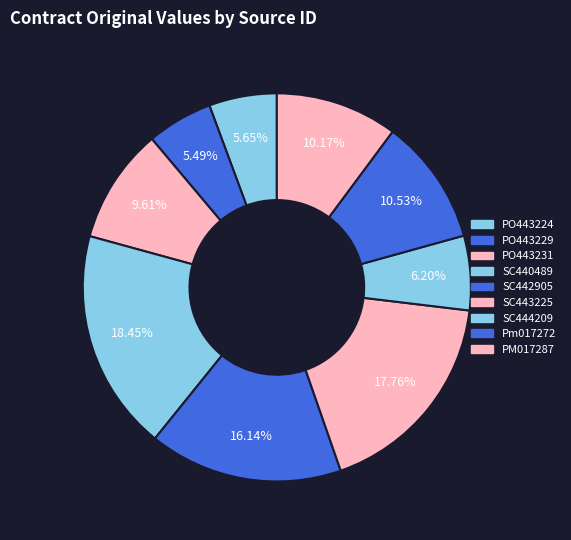

How many segments does this pie chart have?

9